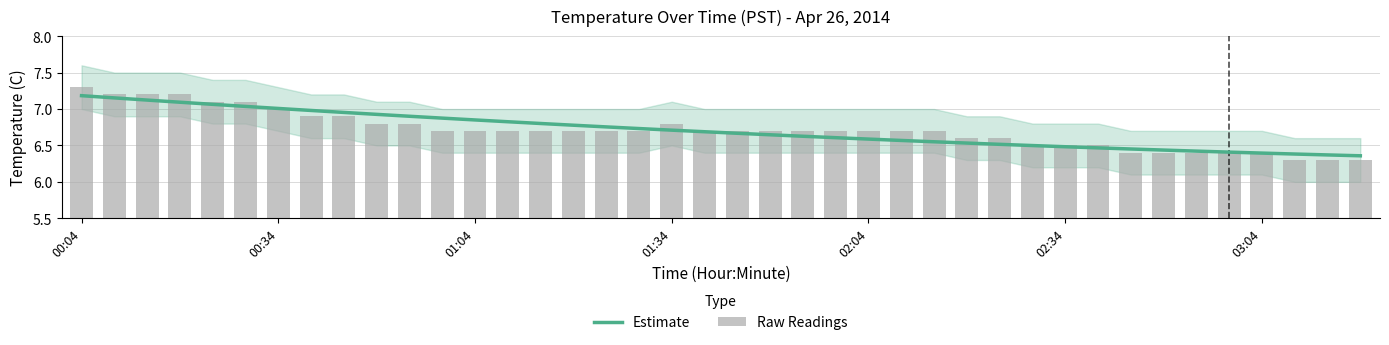

Count the number of data series in this chart.

2